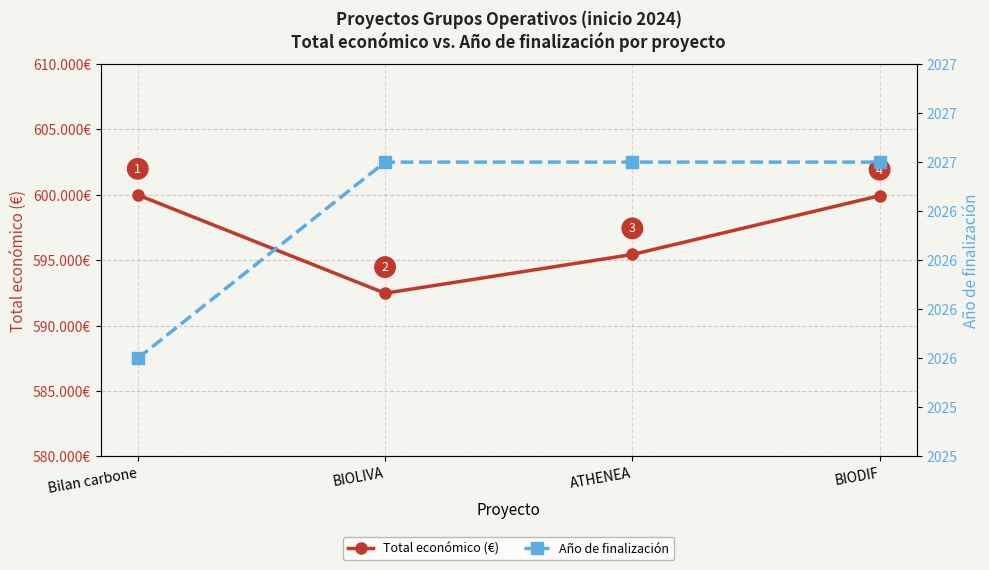

At which label does Total económico (€) reach its minimum?

BIOLIVA